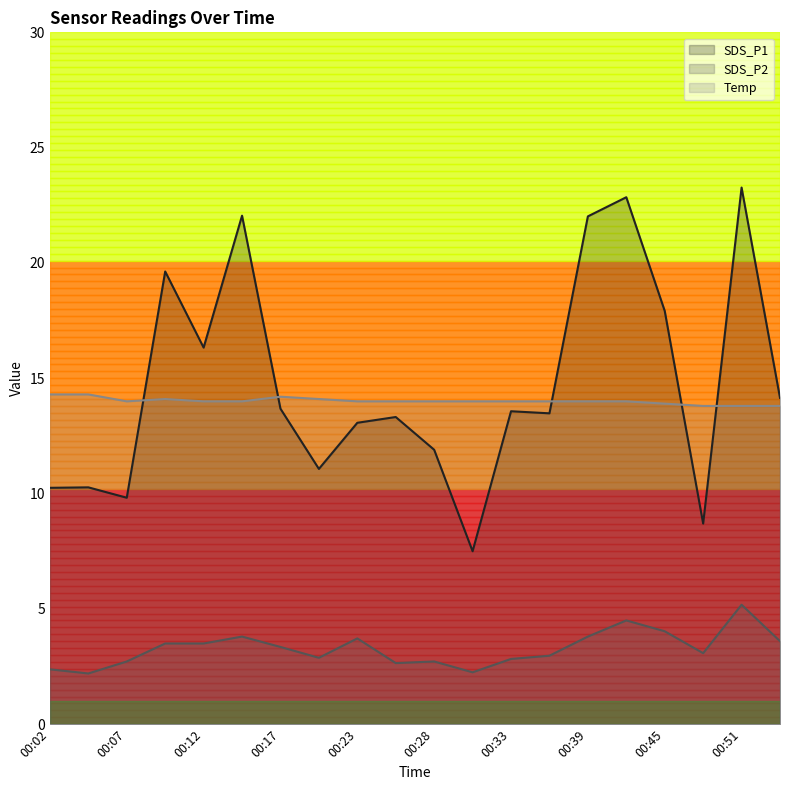

Does the chart have visible grid lines?

No